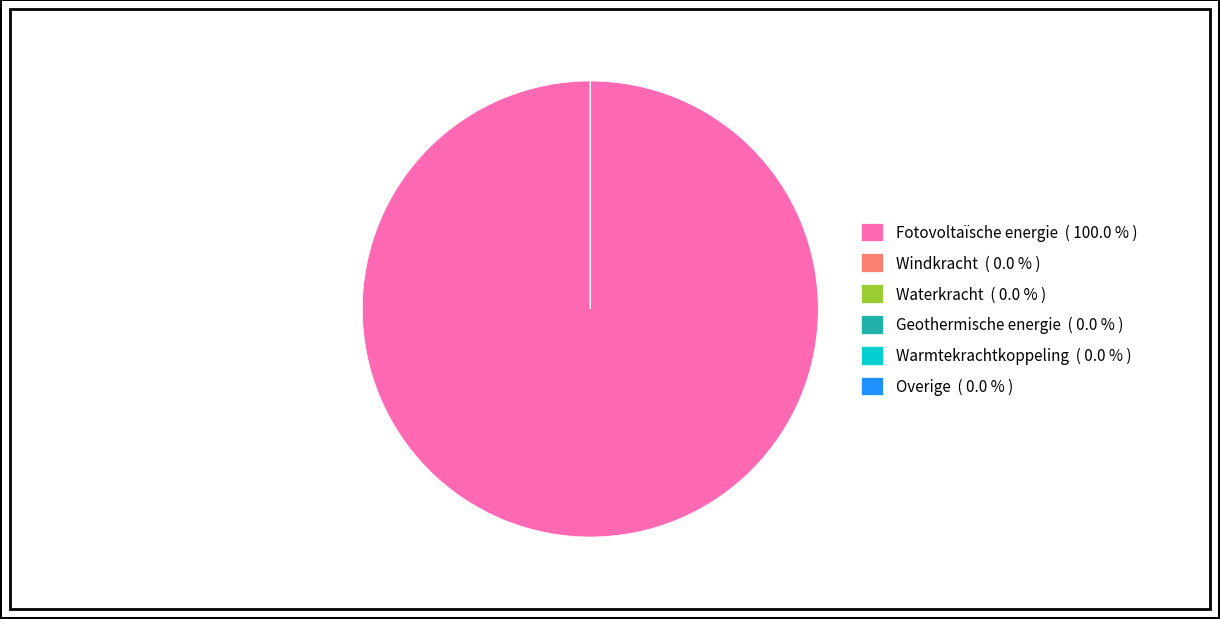

Does any single category account for the majority?

Yes